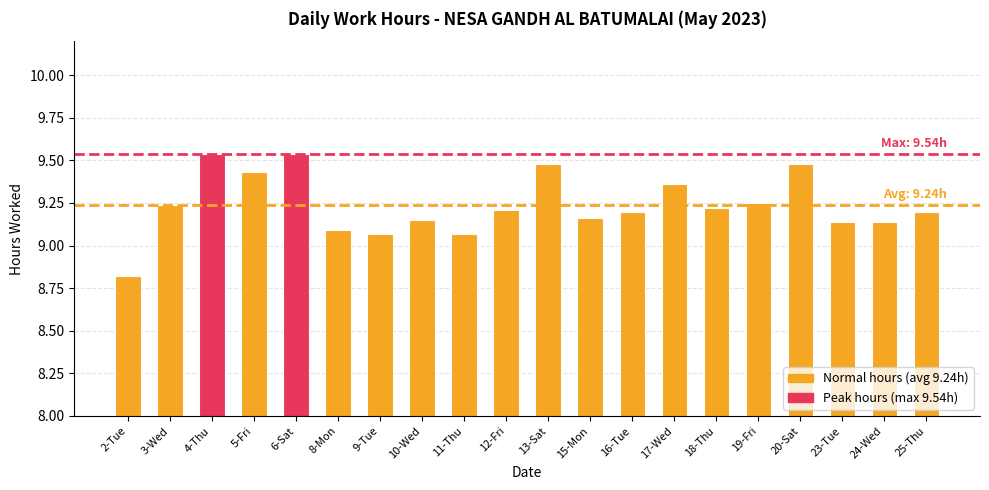

What is the sum of the values at 5-Fri and 4-Thu?

19.0